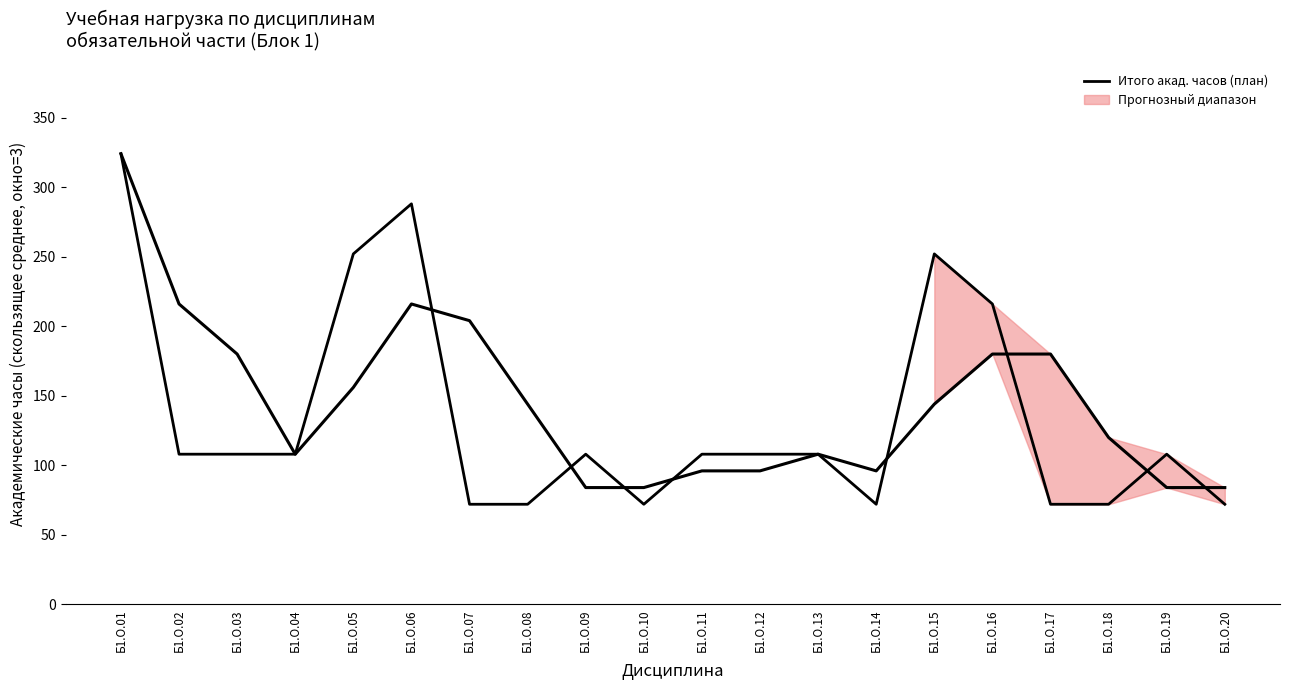

The value of СР at Б1.О.15 is 36.4. True or false?

False